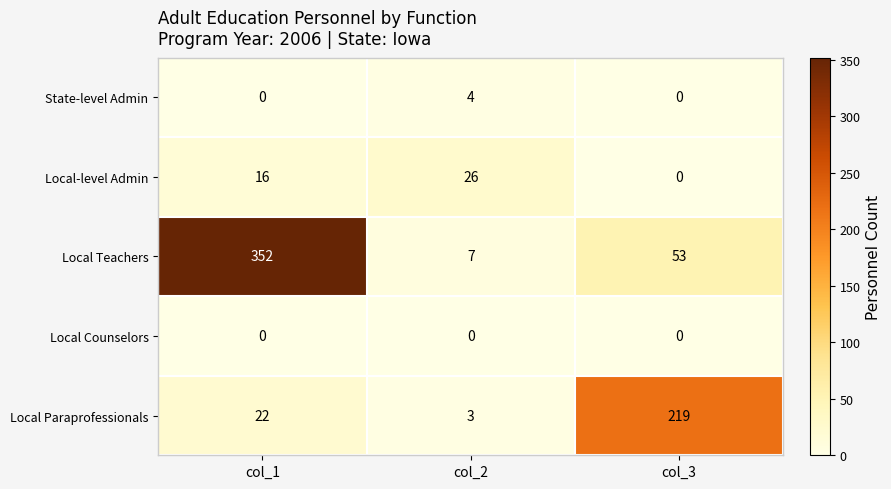

How many series are shown in this chart?

5